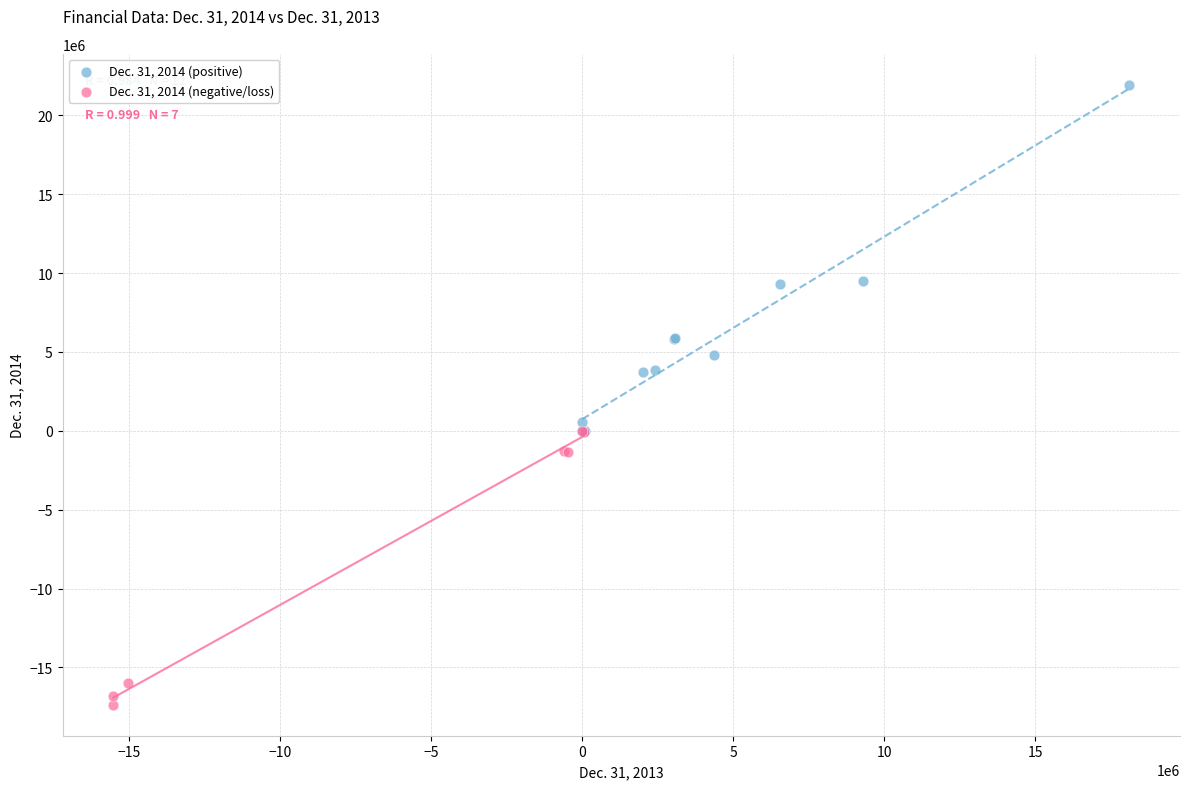

What are all the series names shown in the legend?

Dec. 31, 2014 (positive), Dec. 31, 2014 (negative/loss)